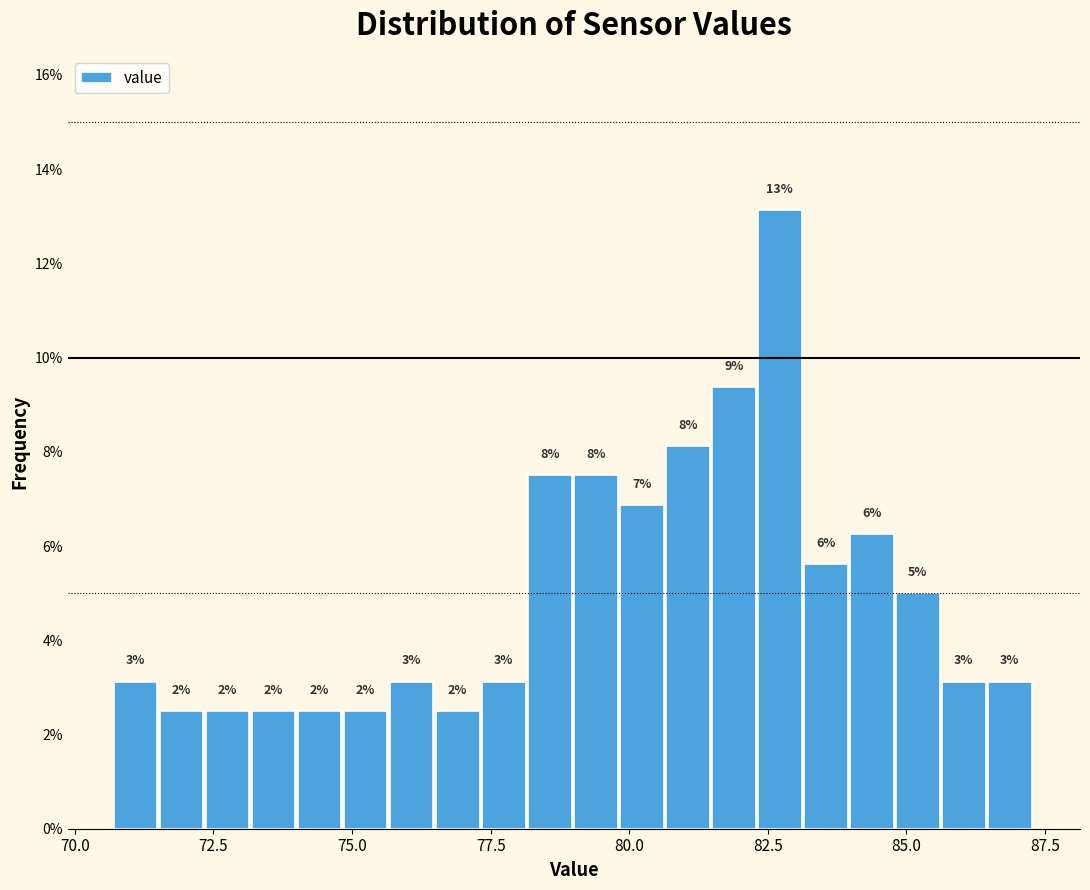

Around what value on the x-axis is the tallest bar? Give the approximate position of its centre, as read against the axis.

82.5